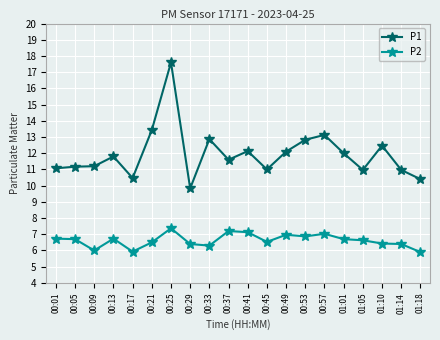

How many series are shown in this chart?

2